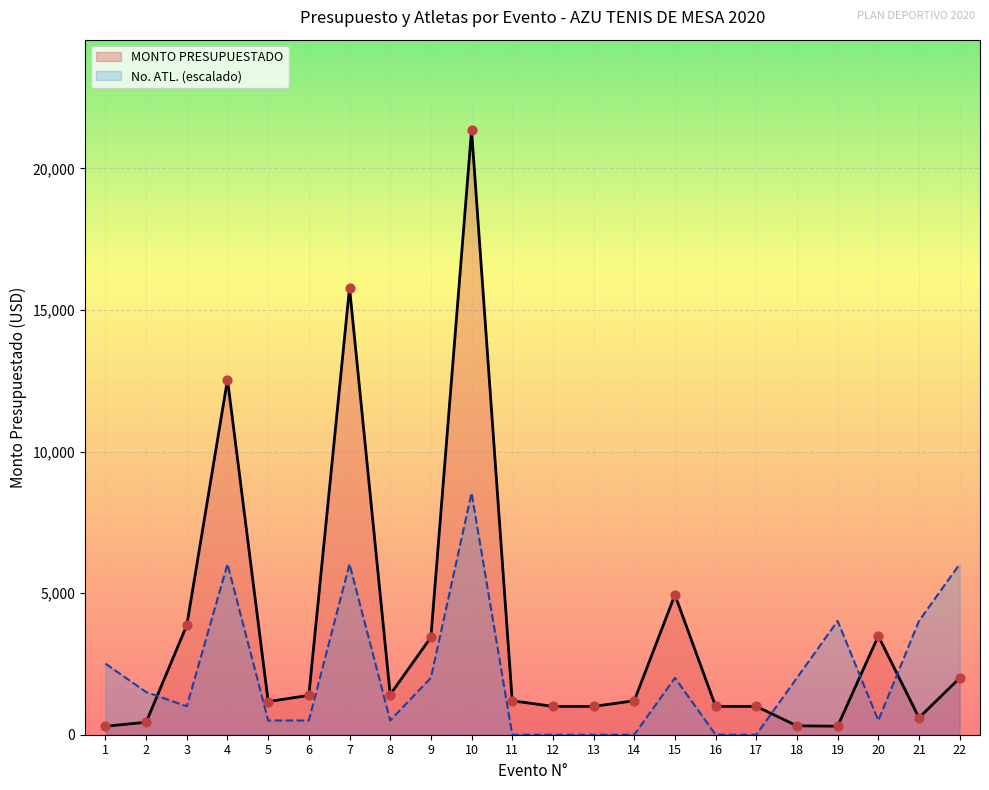

At how many categories does at least one series exceed 11761?

3